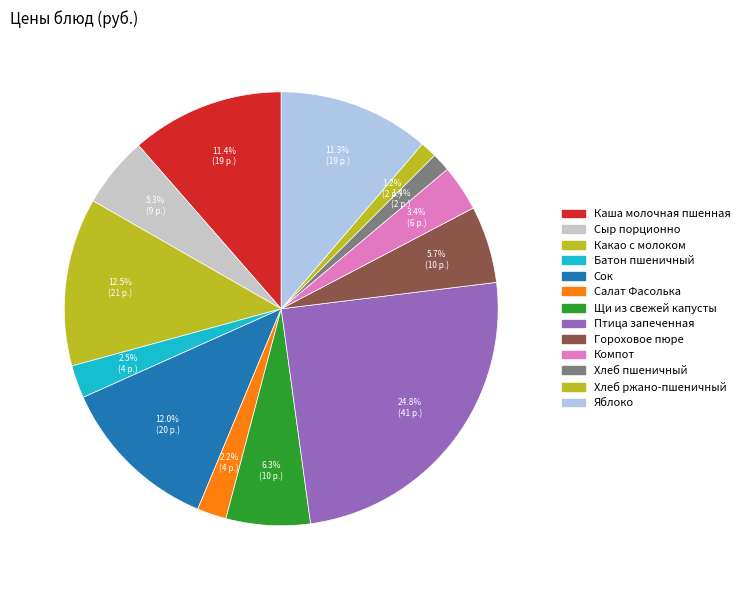

Which category has the smallest portion of the pie?

Хлеб ржано-пшеничный